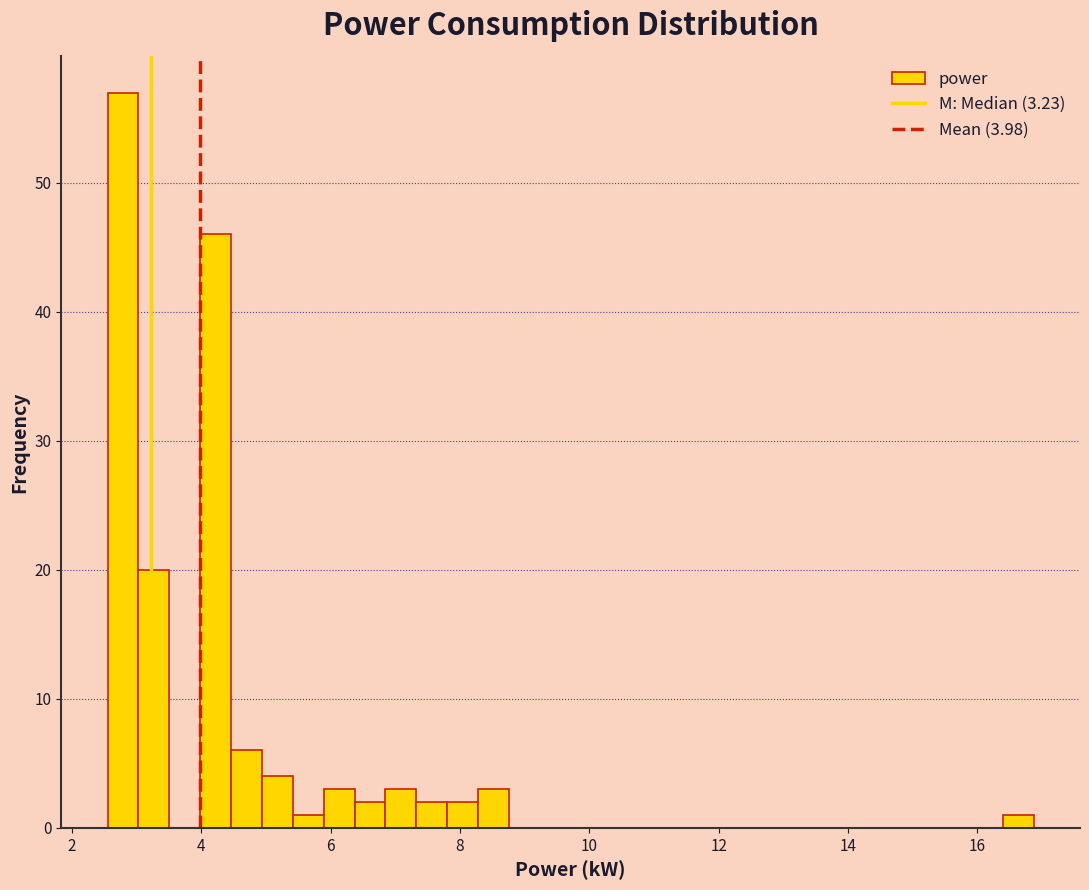

Read against the x-axis, roughly where is the centre of the tallest bar?

2.8